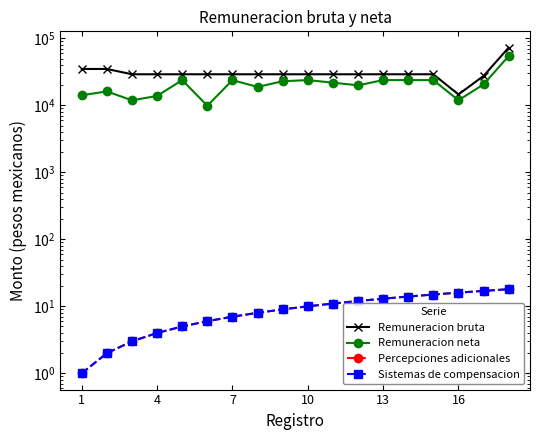

What is the difference between the highest and lowest values at 7?

29146.0